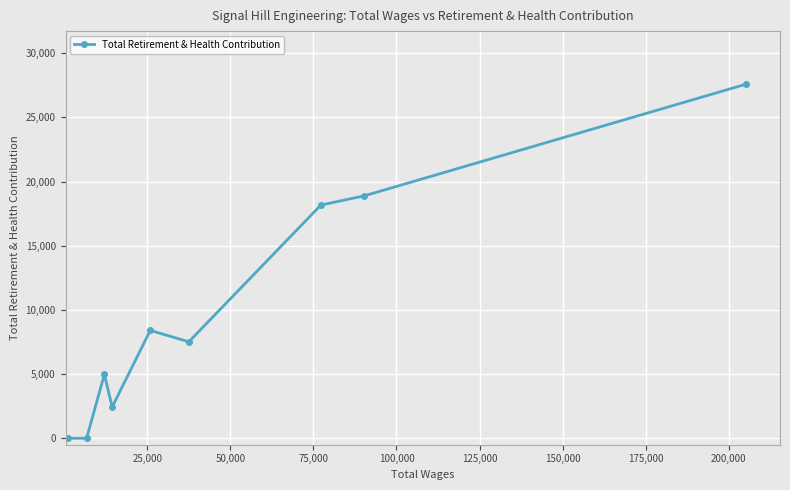

Reading left to right, transcribe all the data shown in this chart.

0	0	0	4975	2442	8406	7517	18172	18889	27587